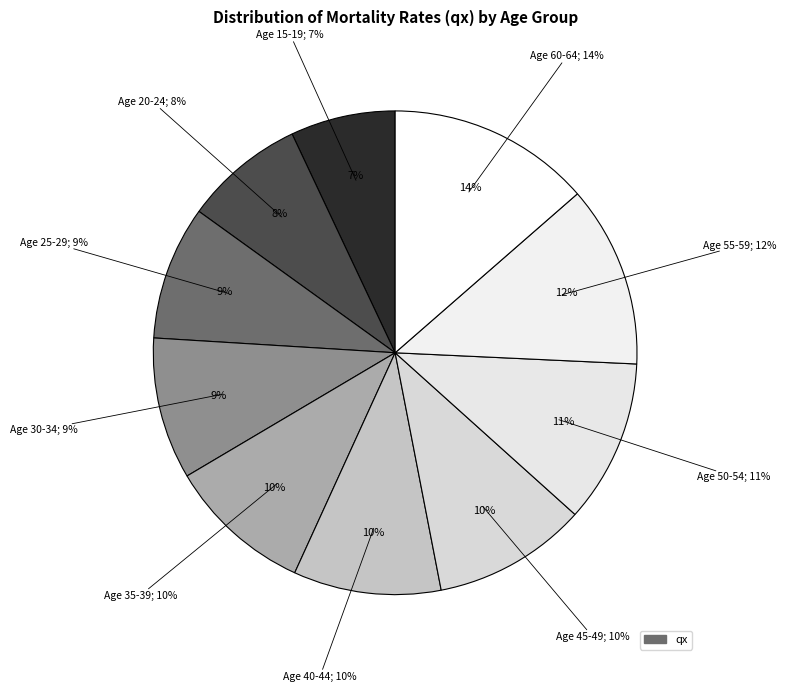

True or false: Age 50-54 accounts for 11% of the total.

True